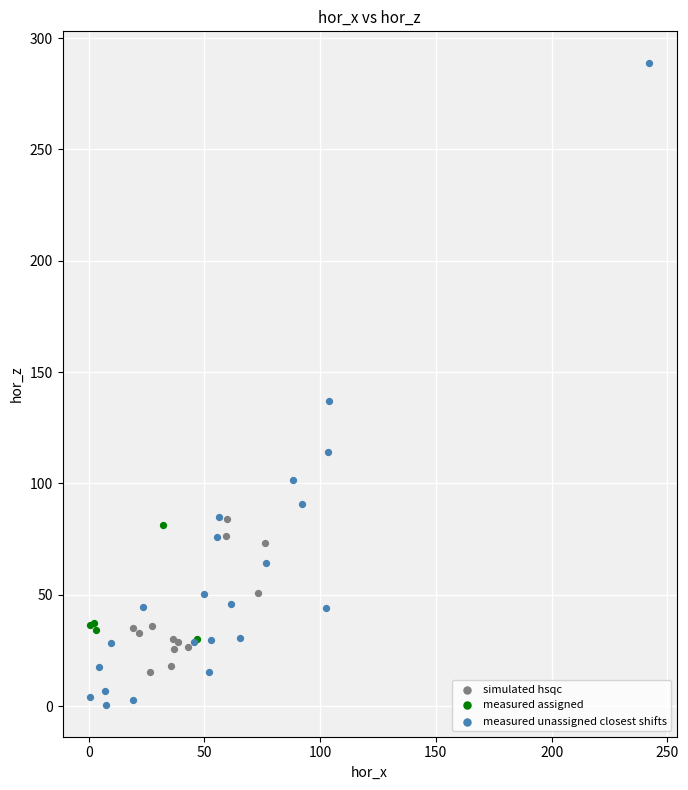

Which series reaches the minimum Y coordinate?

measured unassigned closest shifts